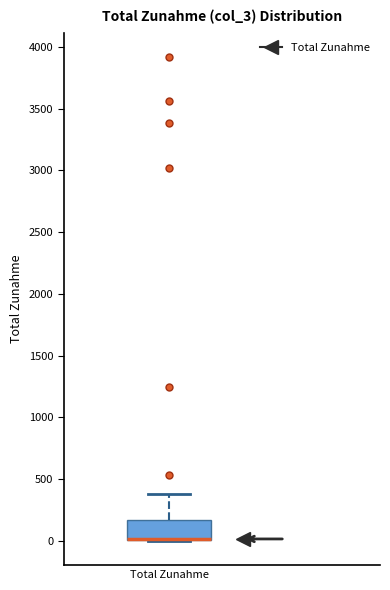

Where does the upper whisker of the box for Total Zunahme end on the y-axis? The values are not printed on the chart, so give them approximately, as read against the axis.

400